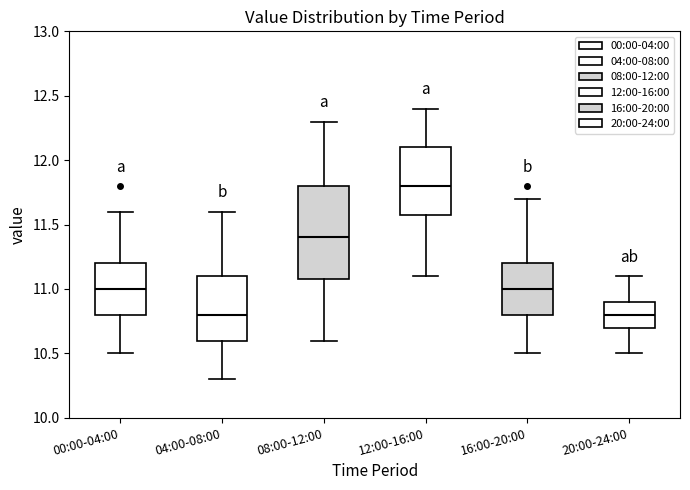

Reading left to right, transcribe this box plot: for each box, give where its median line is, the range the box spans, and where its two whiskers end, as read against the y-axis. The values are not printed on the chart, so give them approximately, as read against the axis.

00:00-04:00: median 11.0, box 10.8 to 11.2, whiskers 10.5 to 11.6
04:00-08:00: median 10.8, box 10.6 to 11.1, whiskers 10.3 to 11.6
08:00-12:00: median 11.4, box 11.1 to 11.8, whiskers 10.6 to 12.3
12:00-16:00: median 11.8, box 11.6 to 12.1, whiskers 11.1 to 12.4
16:00-20:00: median 11.0, box 10.8 to 11.2, whiskers 10.5 to 11.7
20:00-24:00: median 10.8, box 10.7 to 10.9, whiskers 10.5 to 11.1